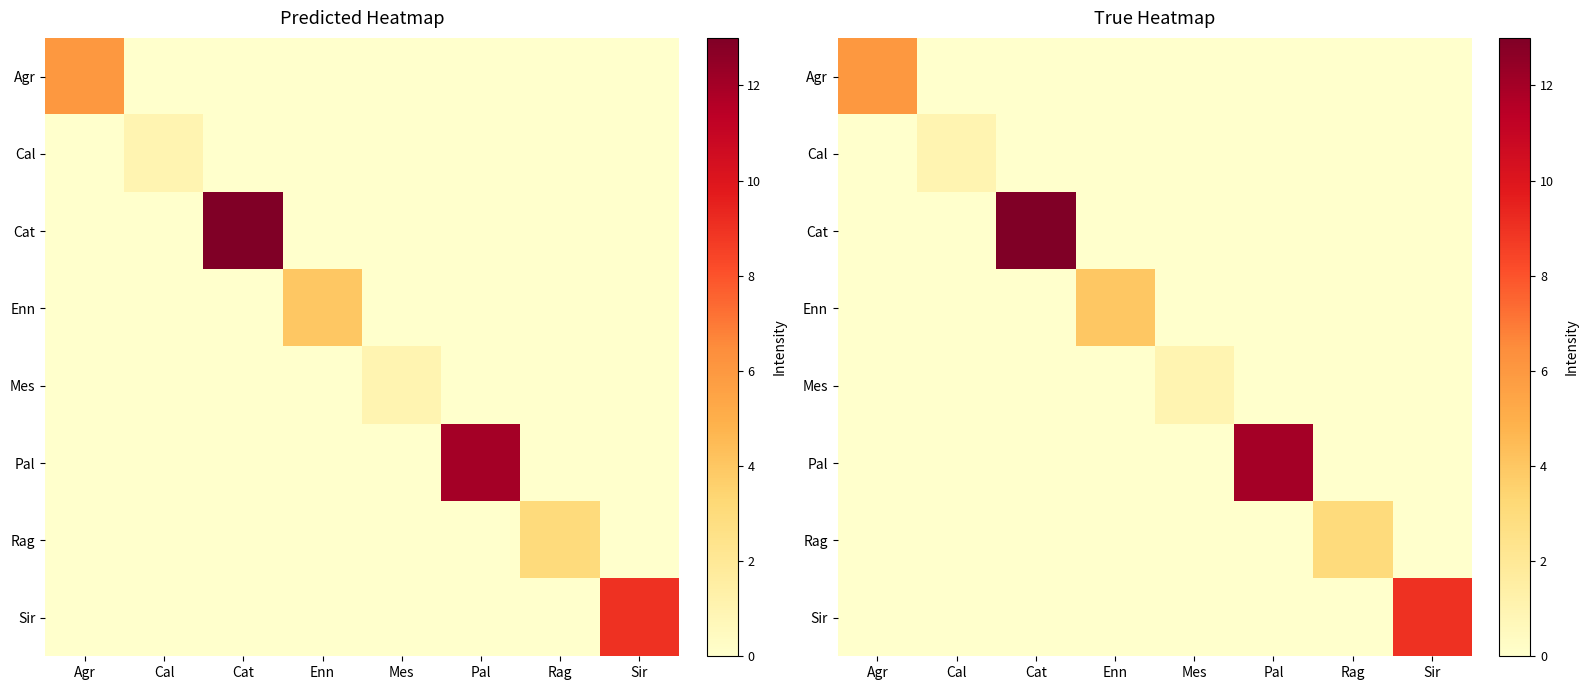

The value of Pal at Rag is 0. True or false?

True